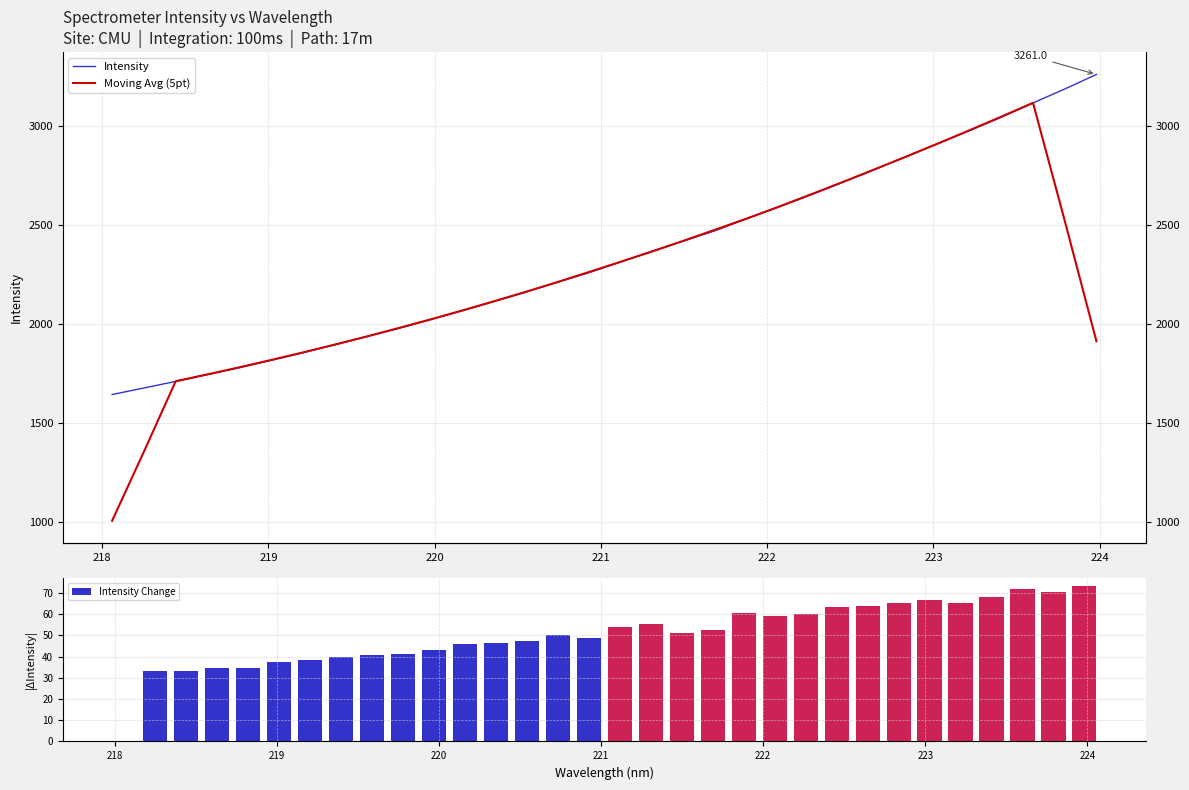

What is the difference between the second highest and minimum values in the Moving Avg (5pt) series?

2041.5